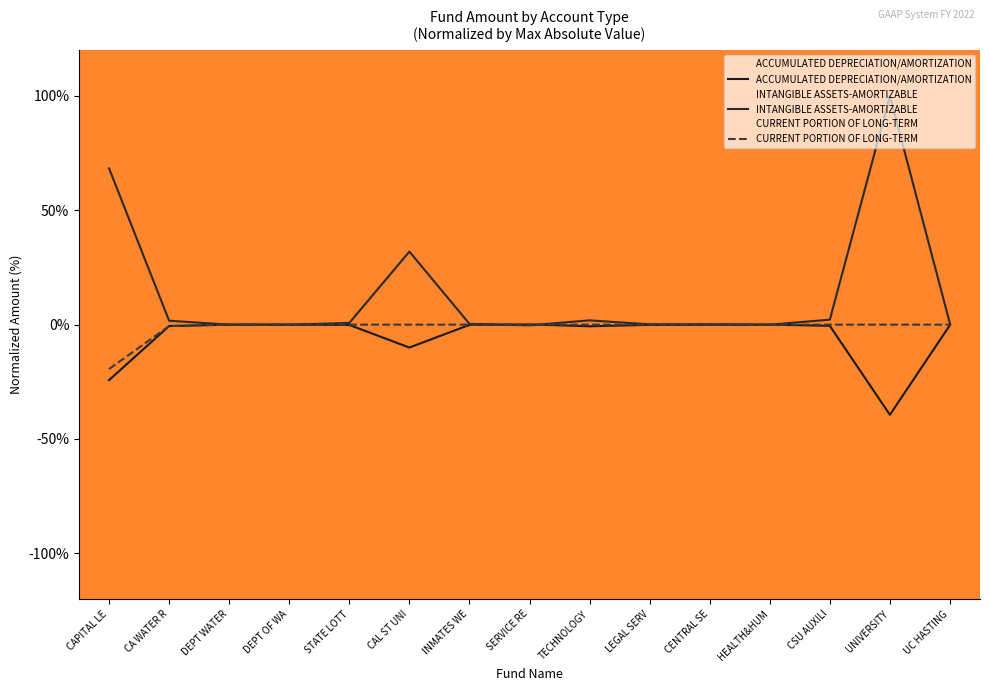

How many lines are shown in the chart?

3